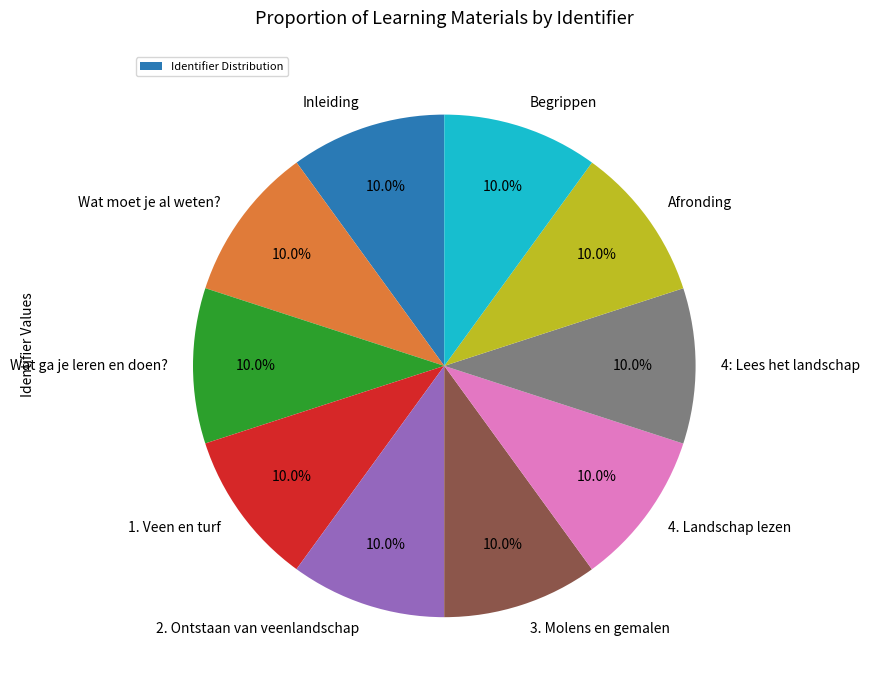

Is there any slice that represents more than half of the pie?

No